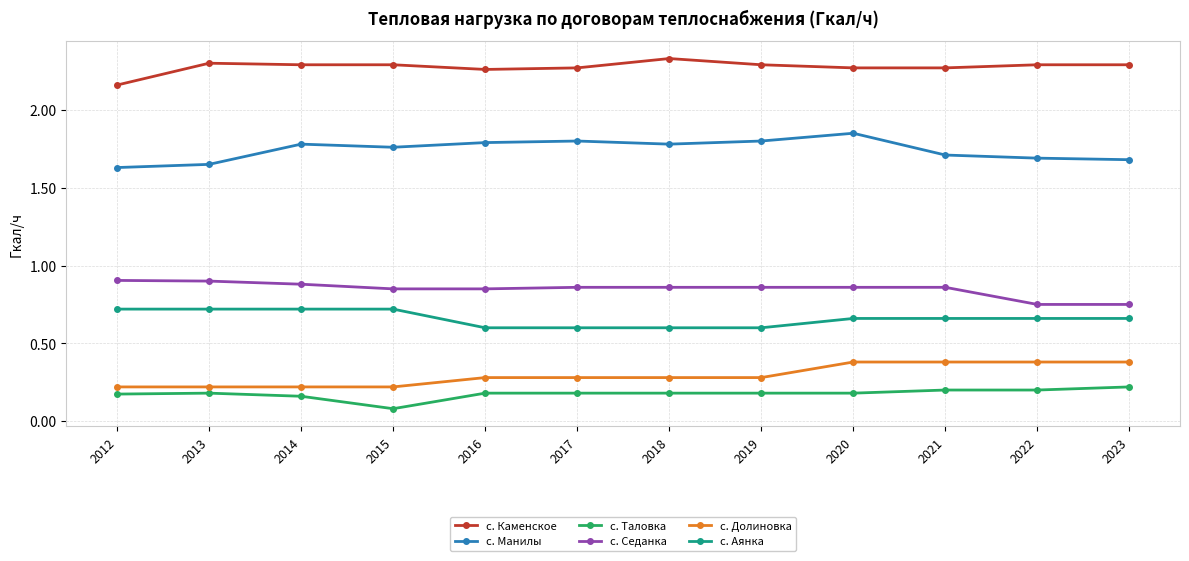

Which label corresponds to the smallest value in the chart?

2015